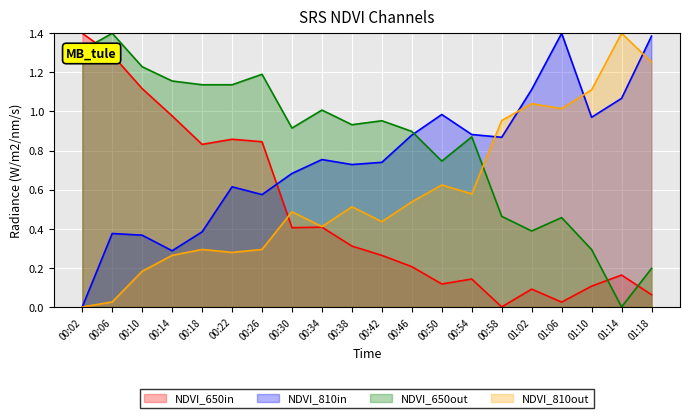

How many lines are shown in the chart?

4